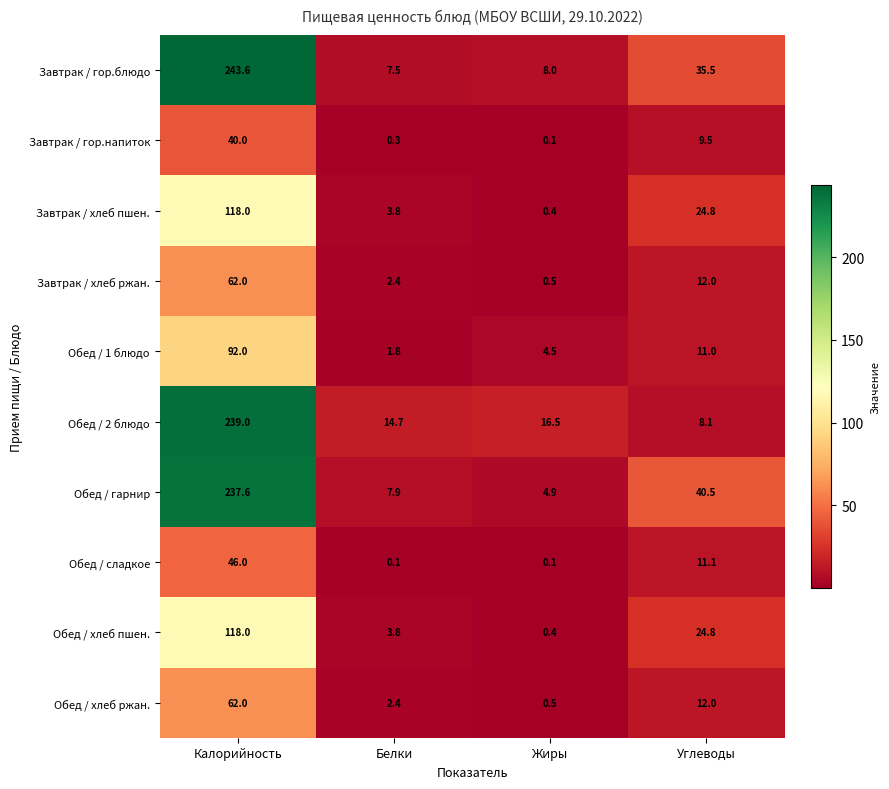

What is the sum of the Обед / гарнир values at Углеводы and Калорийность?

278.1